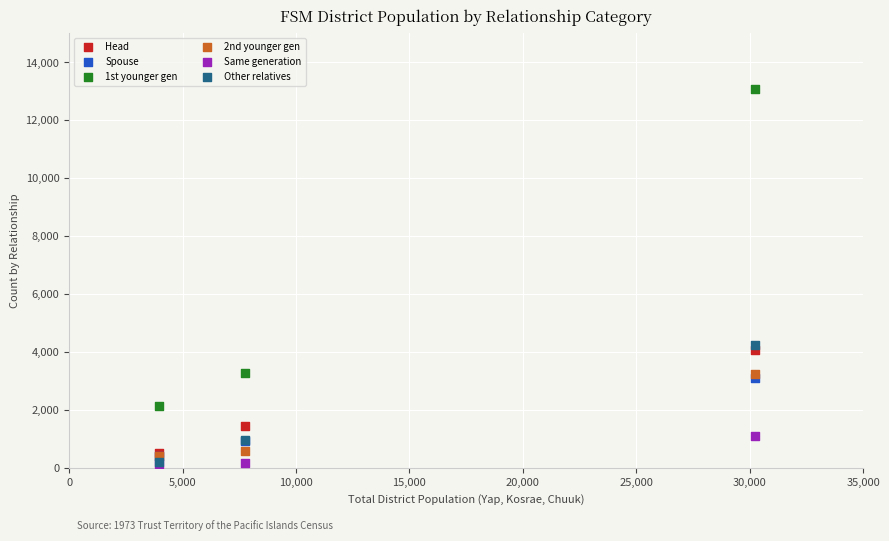

Which series has the widest spread of Y values?

1st younger gen